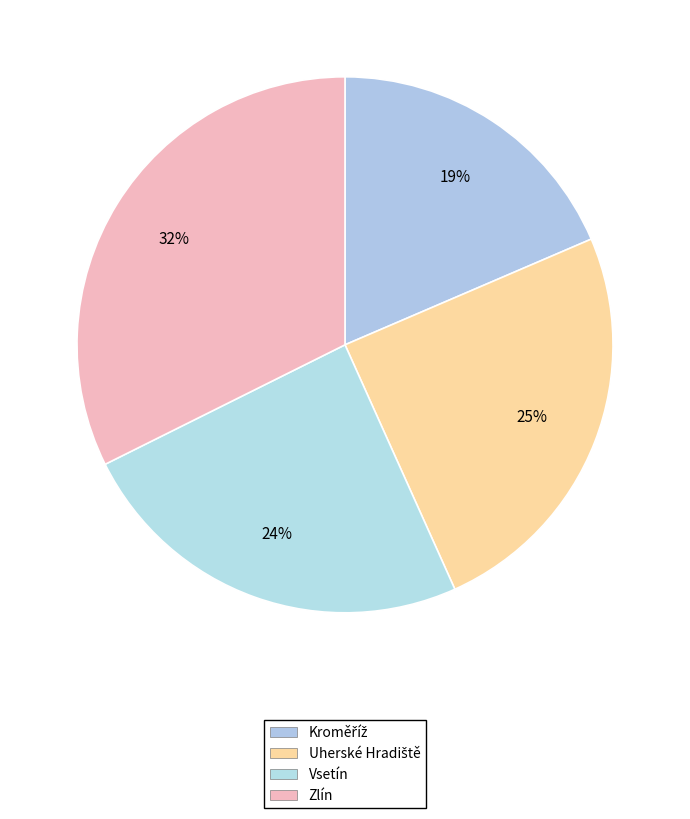

Count the number of slices in the pie.

4